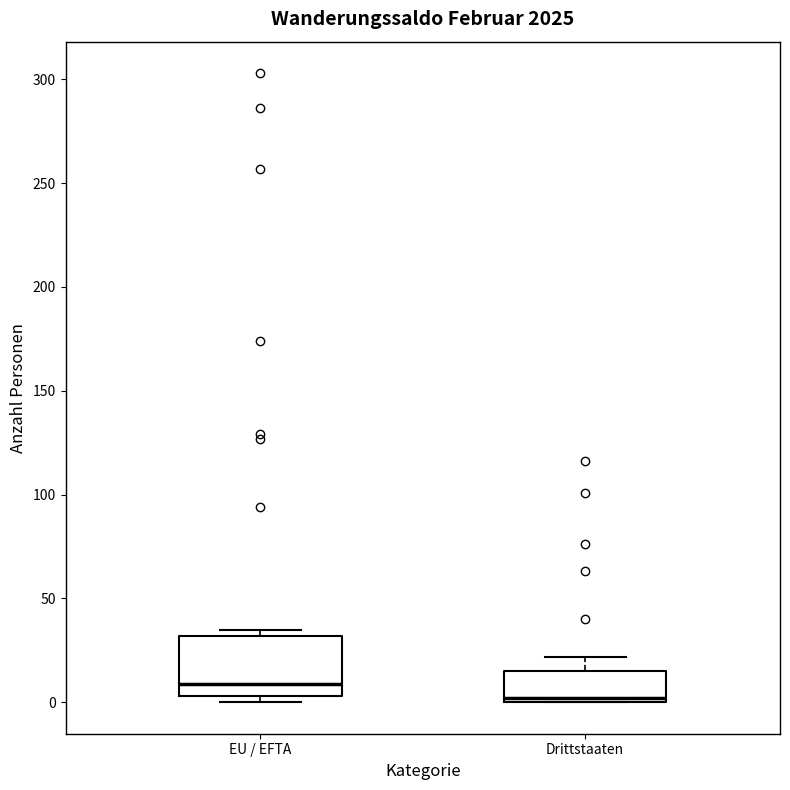

Where is the upper edge of the box for EU / EFTA on the y-axis? The values are not printed on the chart, so give them approximately, as read against the axis.

30